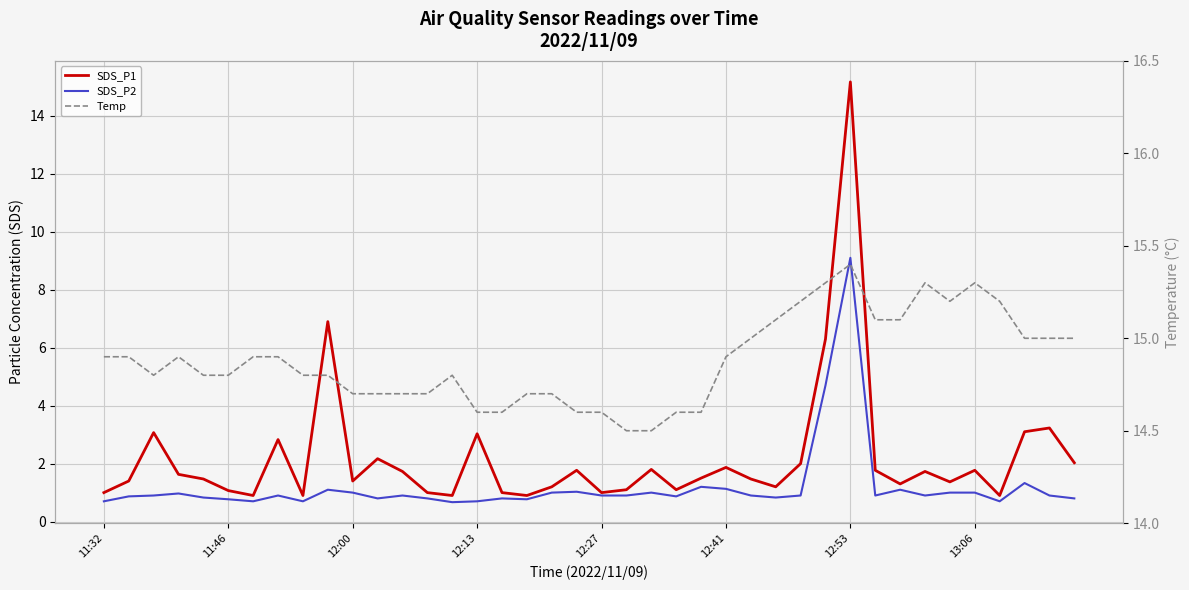

What is the value of the SDS_P2 point at the 36th from the left?

1.0